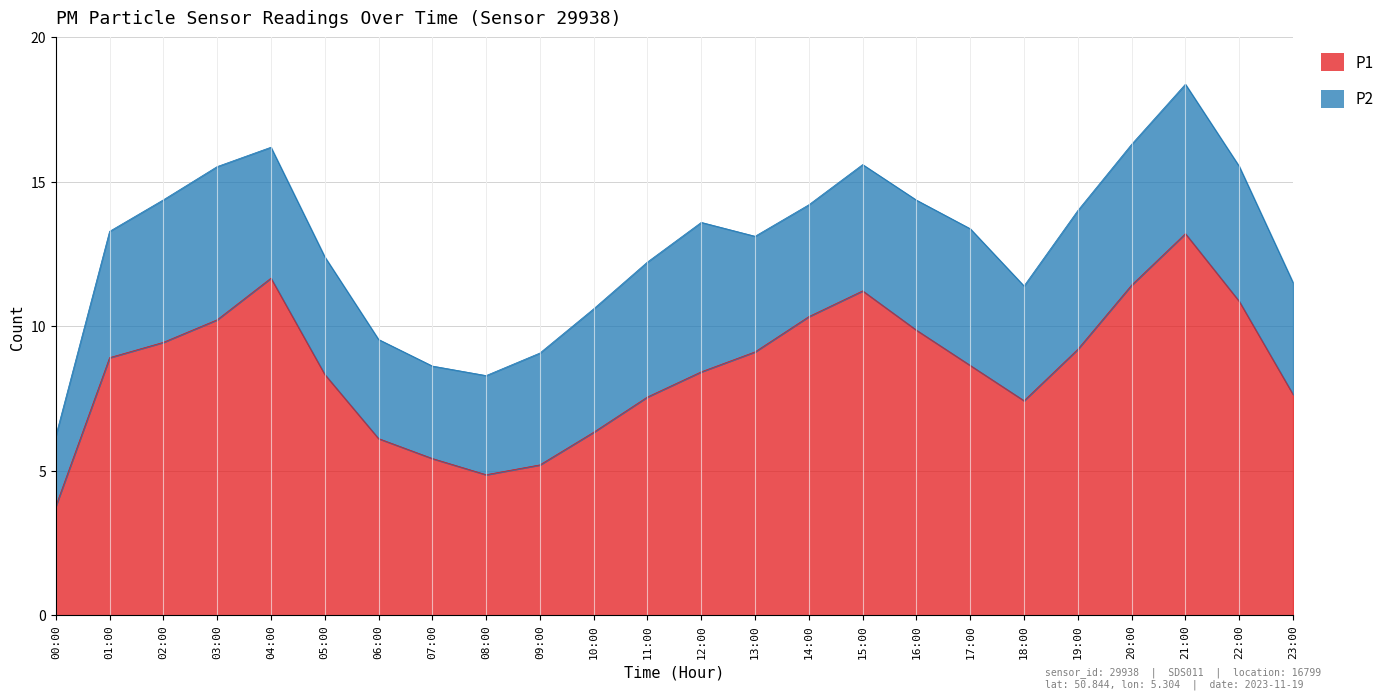

How many data points are less than 8?

9